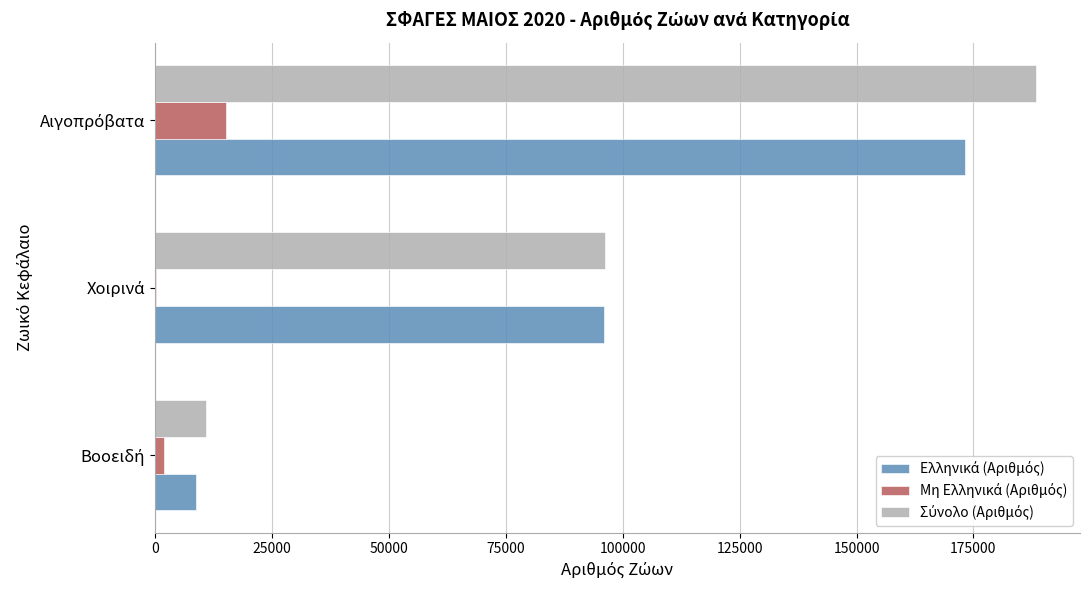

What is the maximum value shown in the chart?

188370